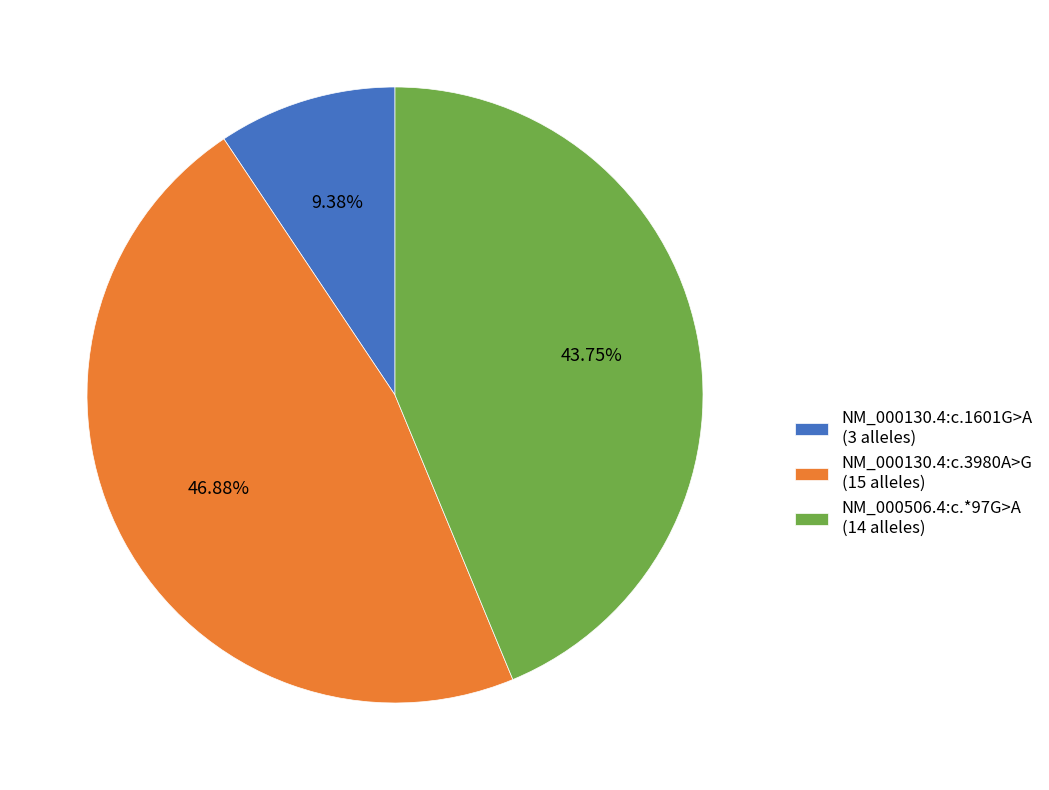

To the nearest percent, what is the combined percentage of NM_000130.4:c.1601G>A and NM_000130.4:c.3980A>G?

56%